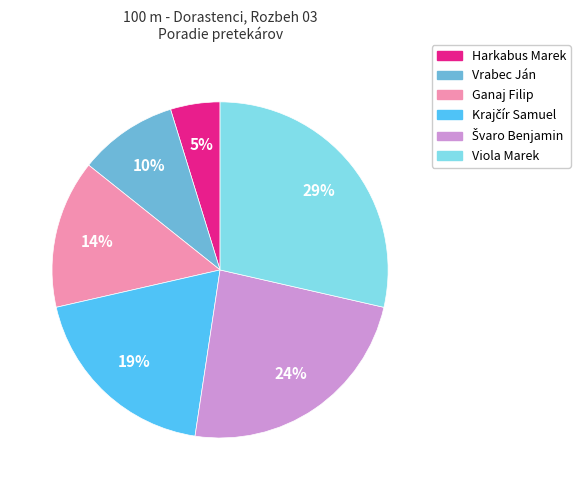

Does Viola Marek represent more than half of the total?

No